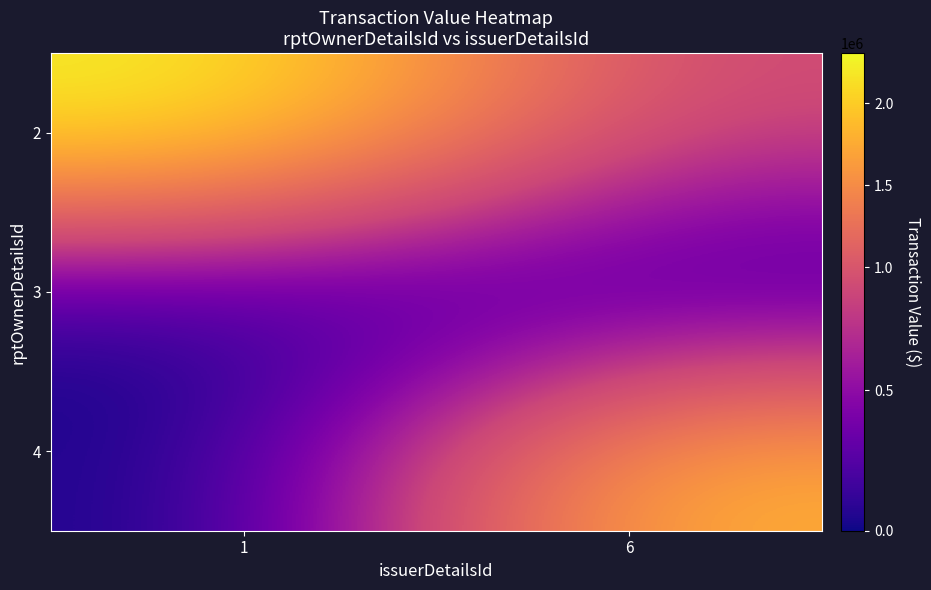

At which category is the sum across all series the highest?

6